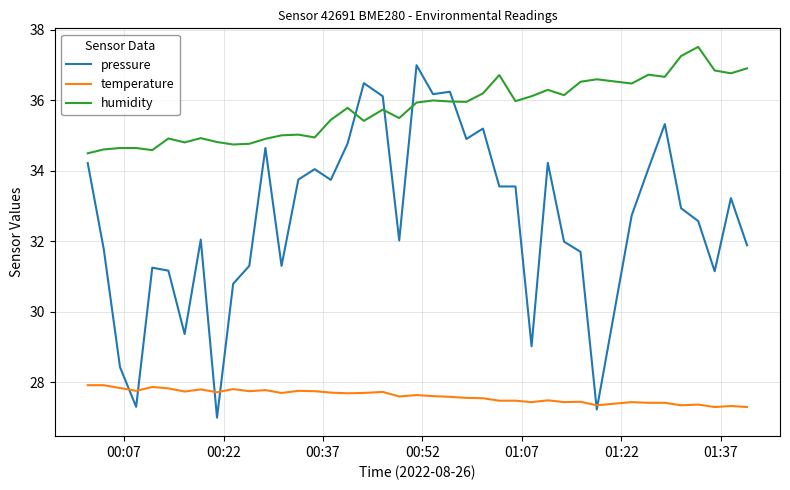

True or false: humidity and pressure intersect in this chart.

True